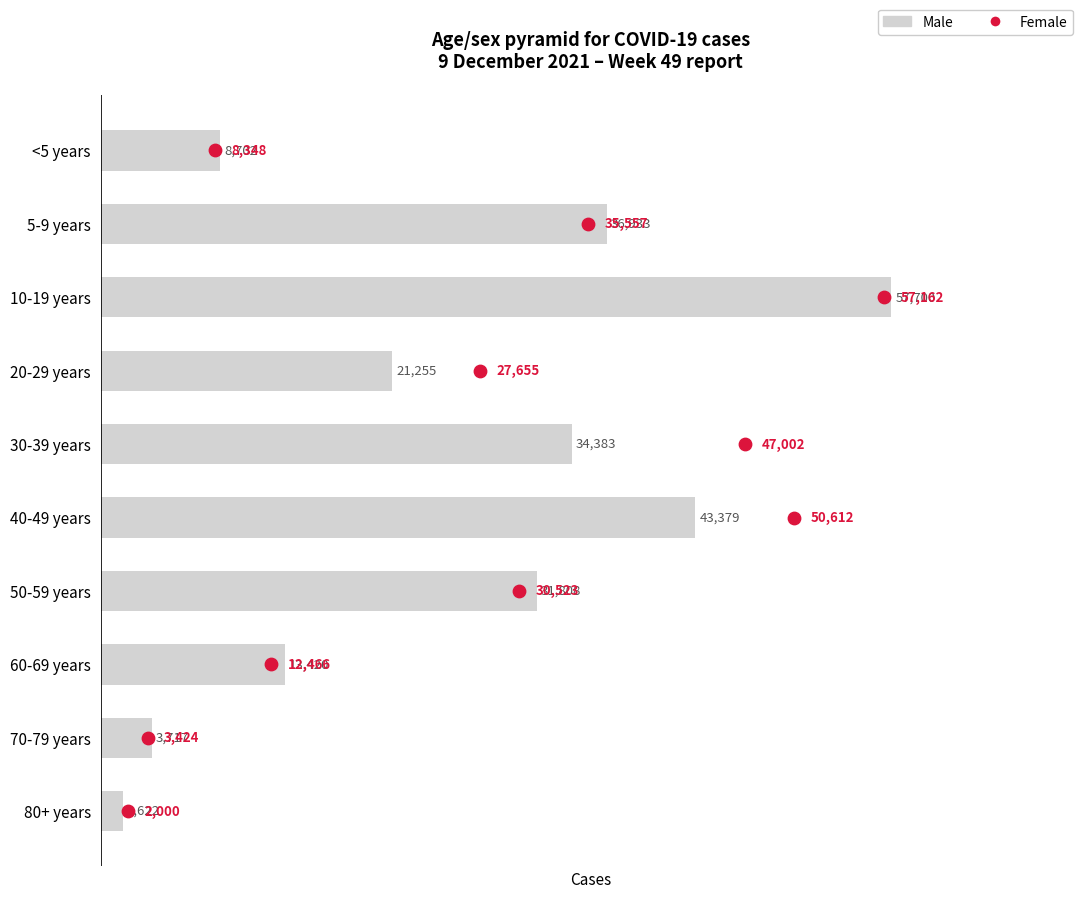

Which series reaches the maximum Y coordinate?

Male